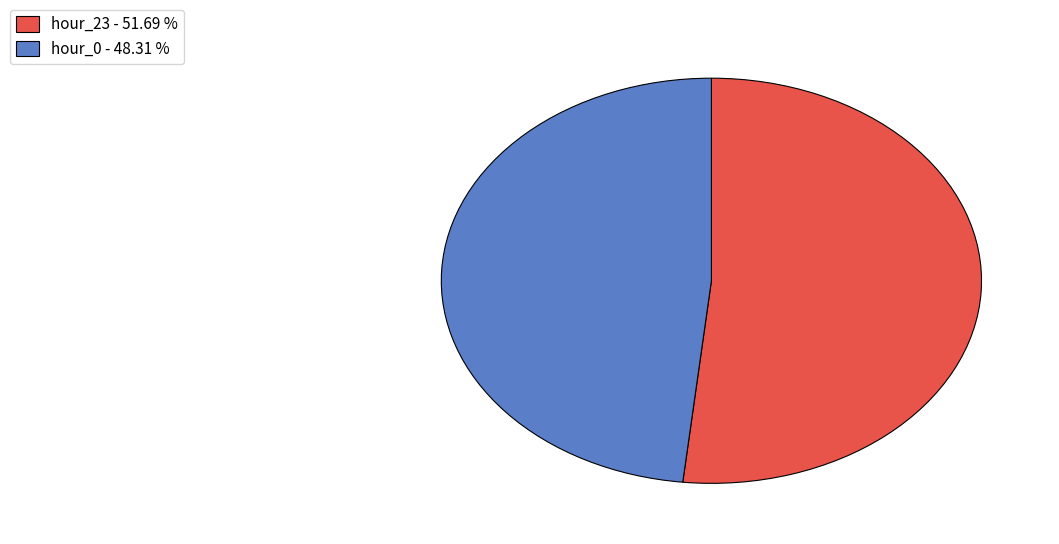

Count the number of slices in the pie.

2